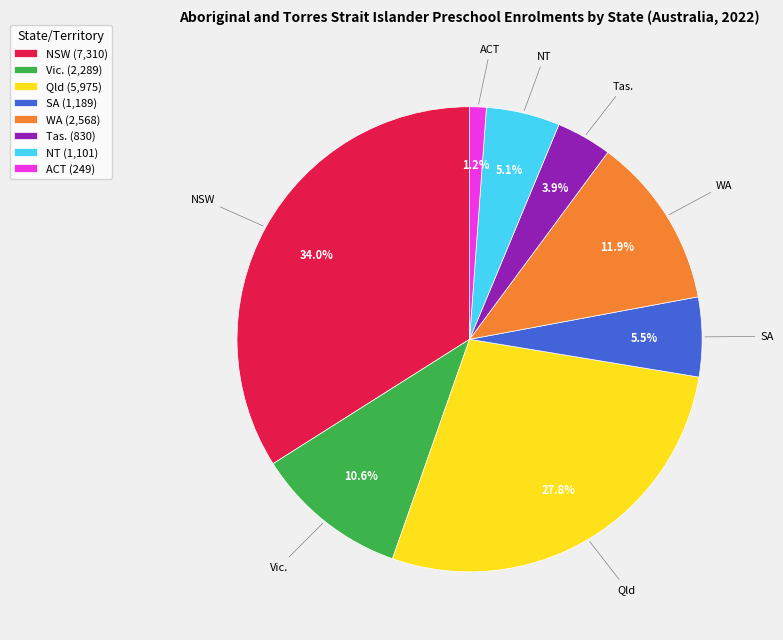

How many slices are in this pie chart?

8